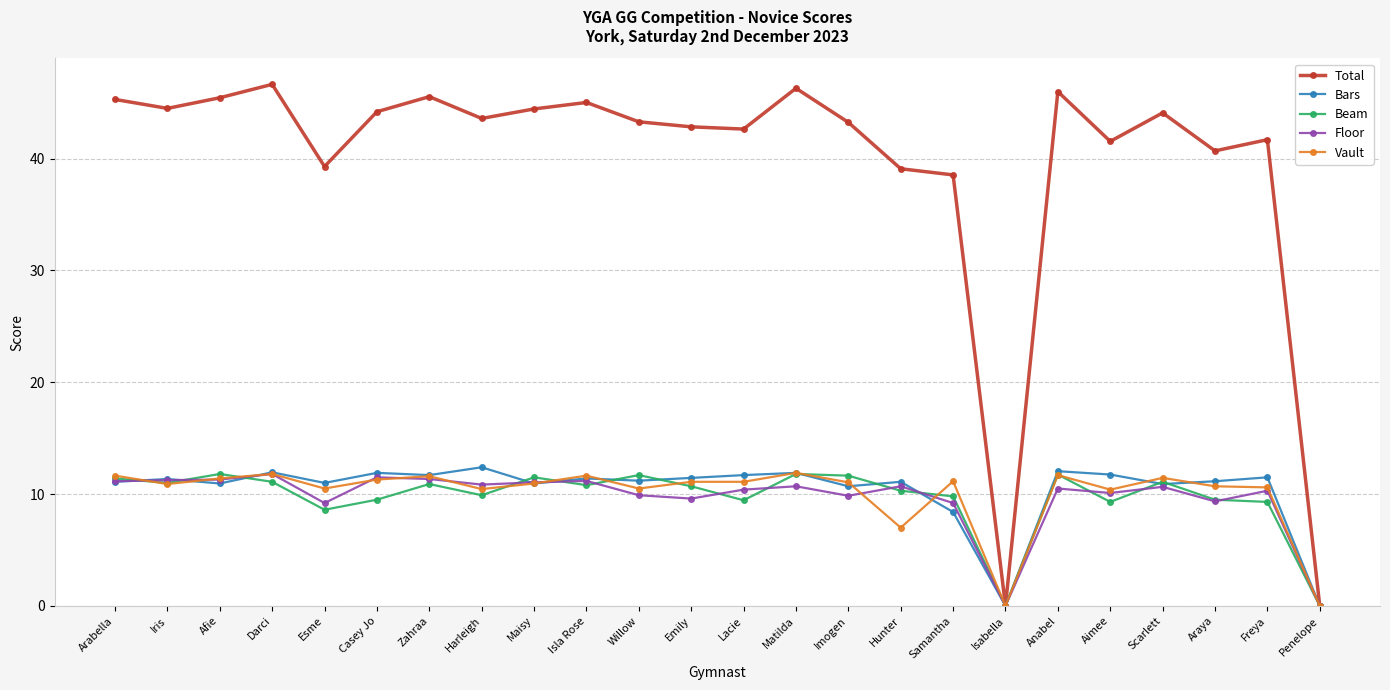

What is the difference between the maximum and minimum values in the Floor series?

11.8